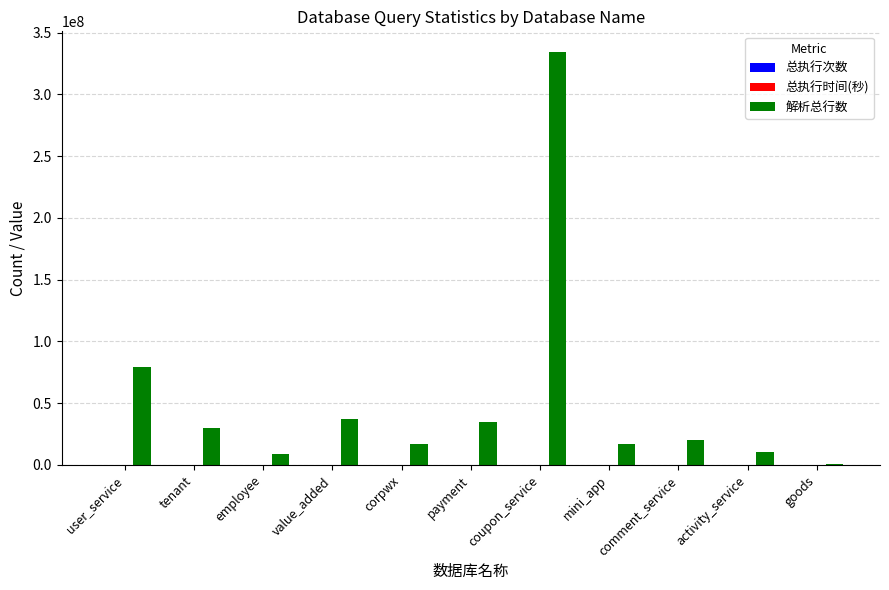

Where does the 解析总行数 series first go above 19858106?

user_service